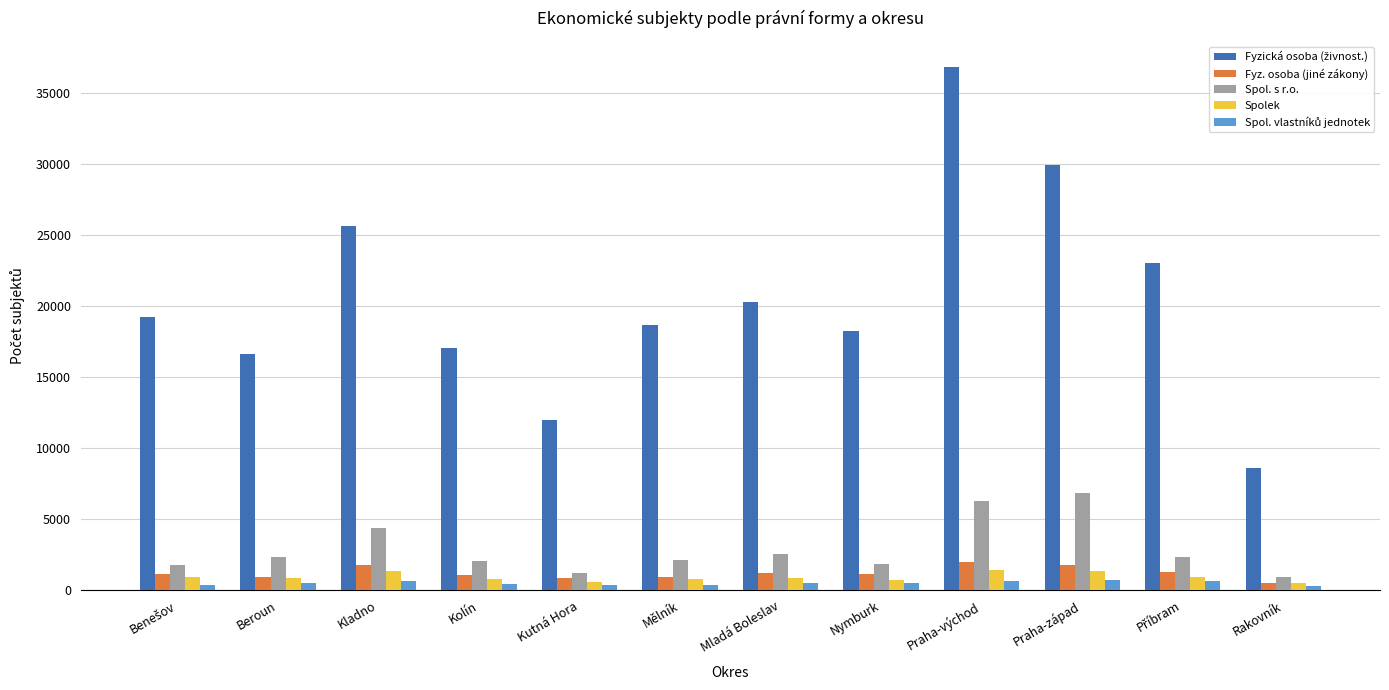

At which category is the sum across all series the highest?

Praha-východ